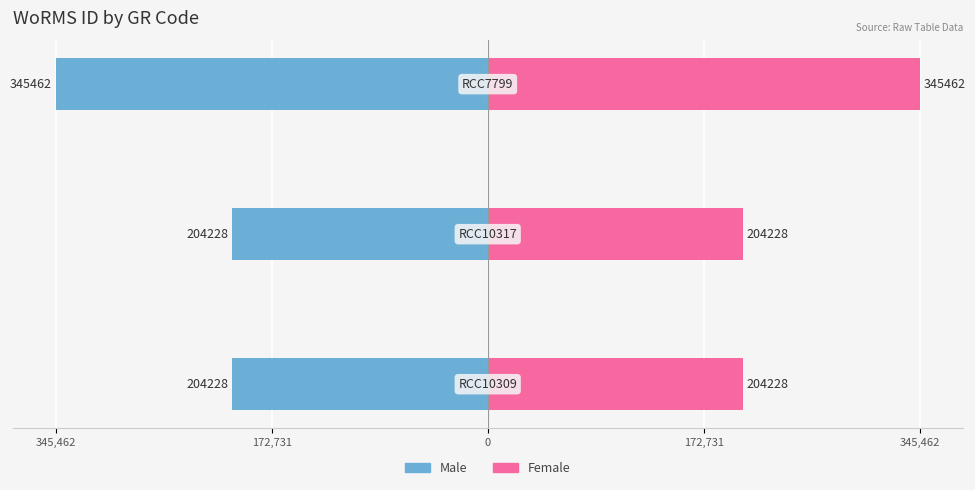

What is the sum of all Male values?

-753918